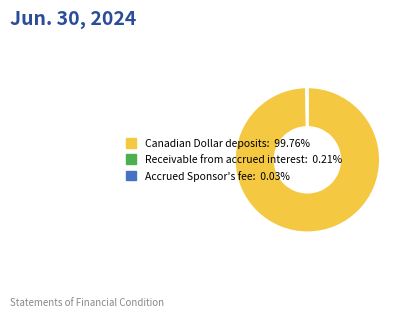

Is there any slice that represents more than half of the pie?

Yes